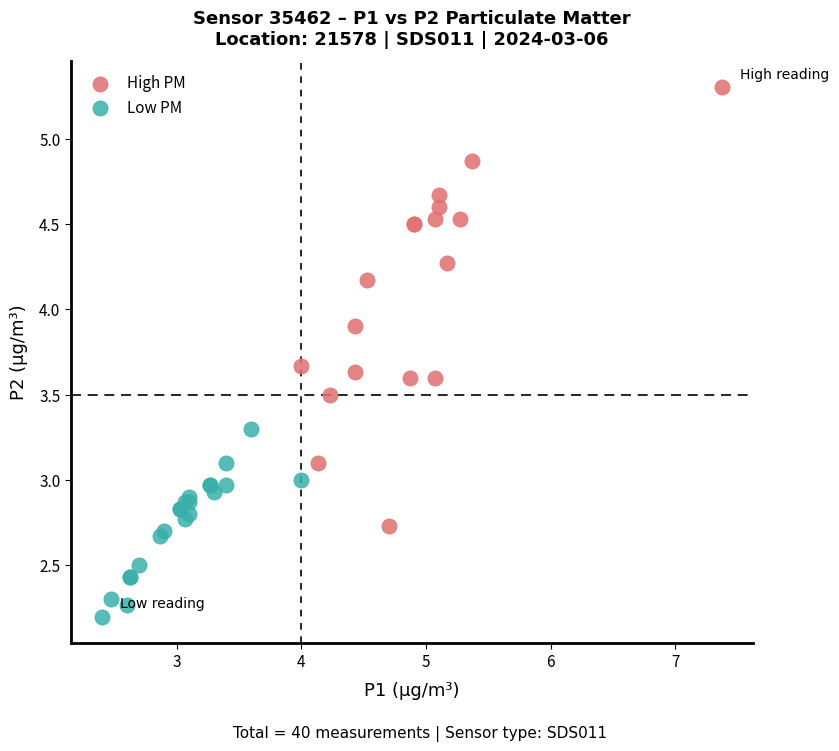

Which series has the widest spread of Y values?

High PM